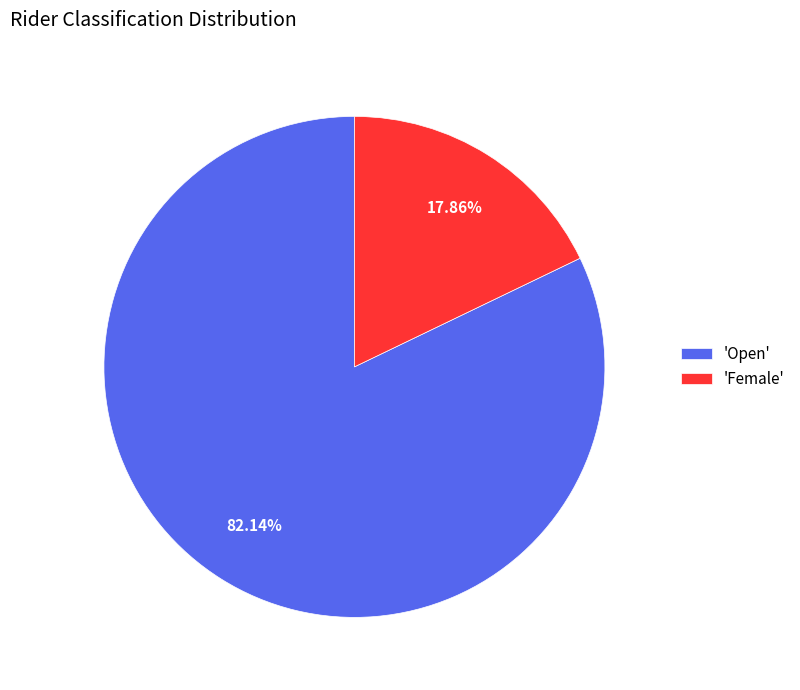

Which category has the biggest portion of the pie?

'Open'